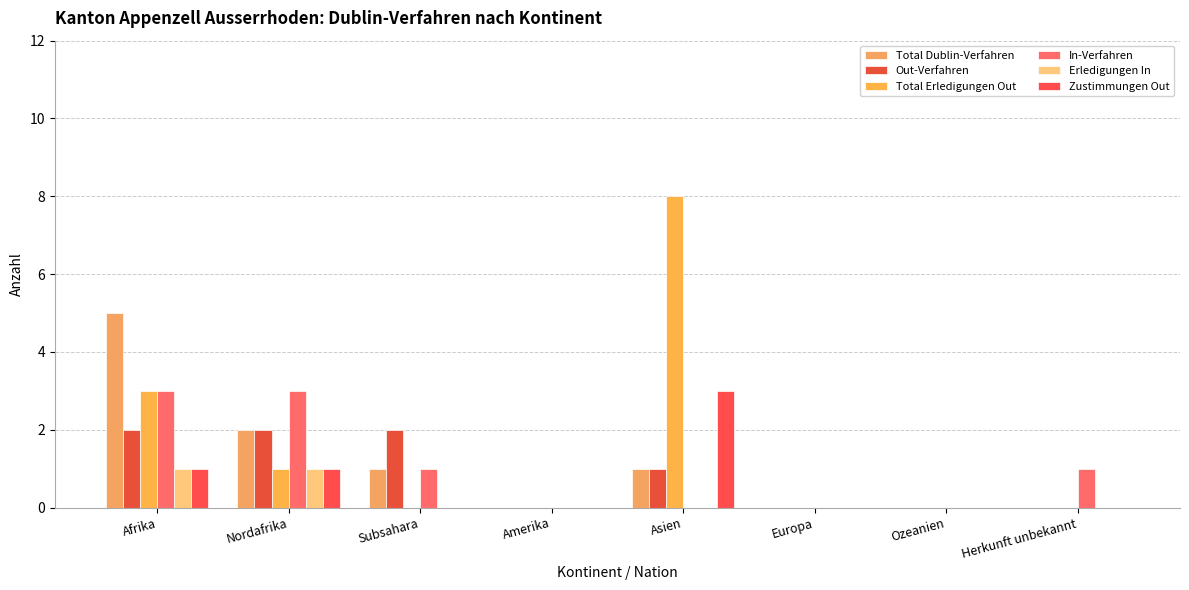

Is the value of Total Dublin-Verfahren at Subsahara greater than the value of Zustimmungen Out at Europa?

Yes